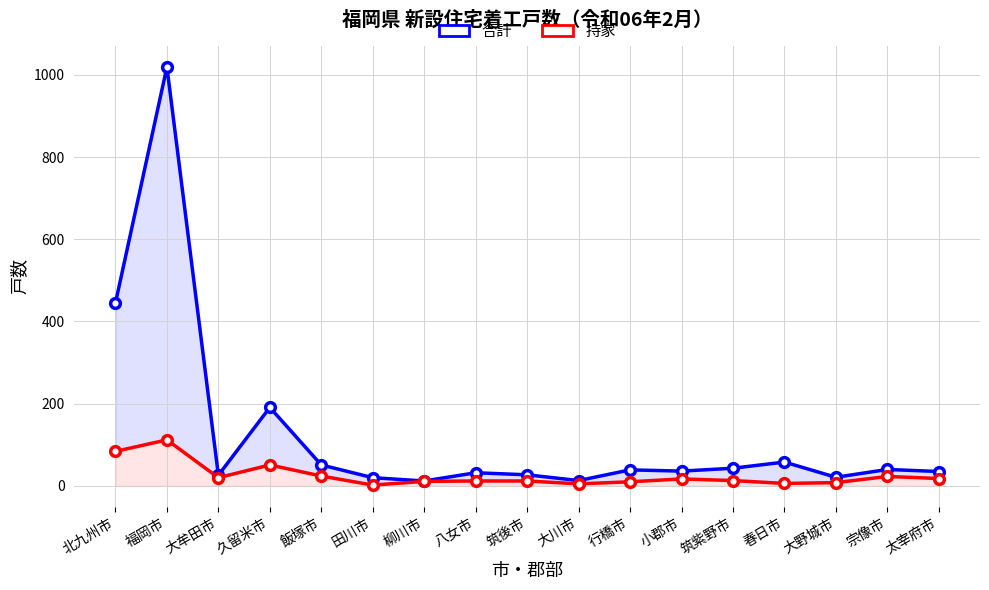

What is the greatest value displayed?

1019